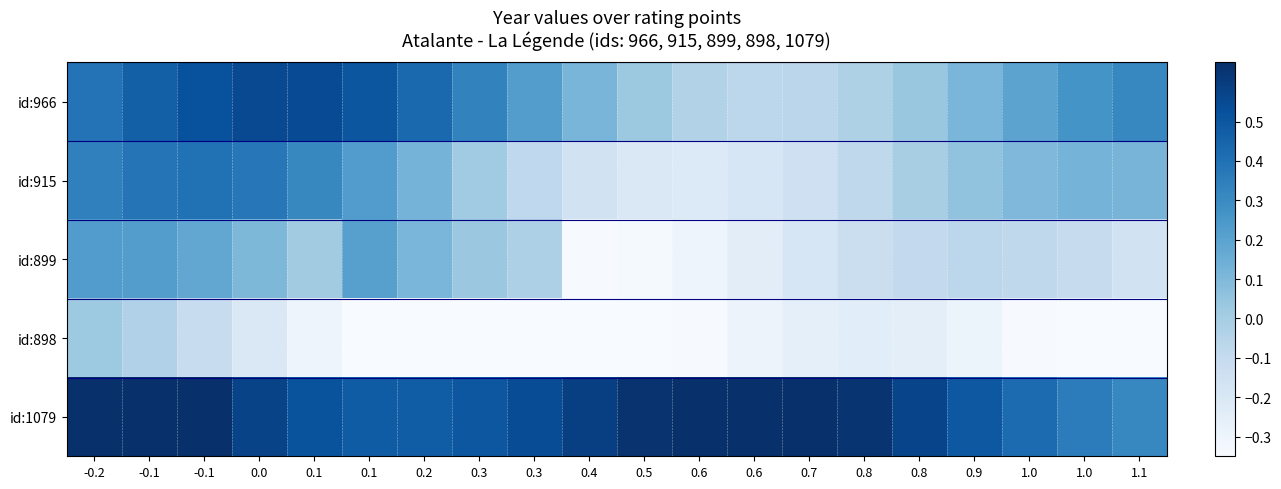

List the series in order of their peak value, lowest first.

id:898, id:899, id:915, id:966, id:1079